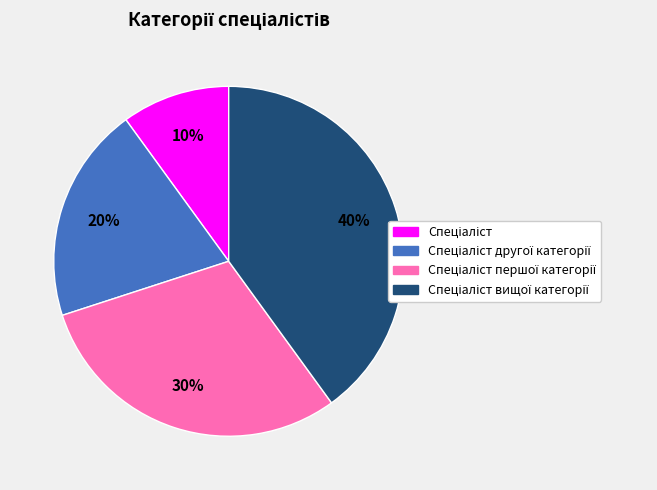

How many segments does this pie chart have?

4